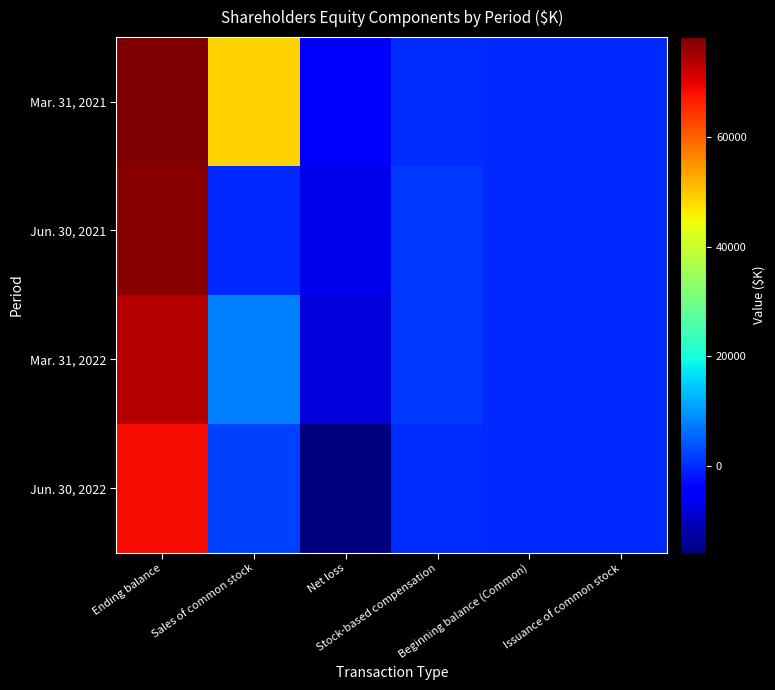

At which category is the sum across all series the highest?

Ending balance